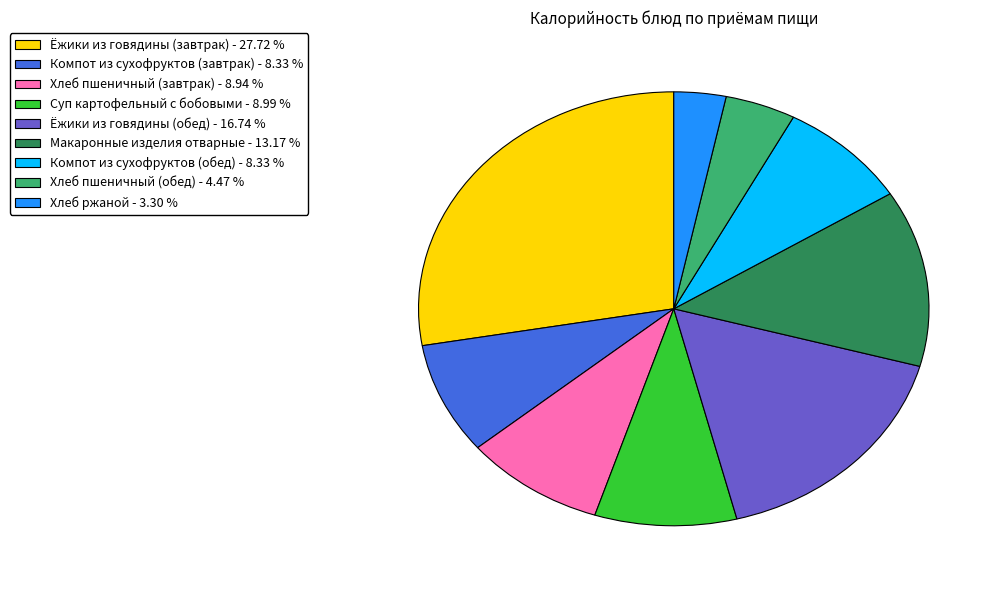

Does any single category account for the majority?

No